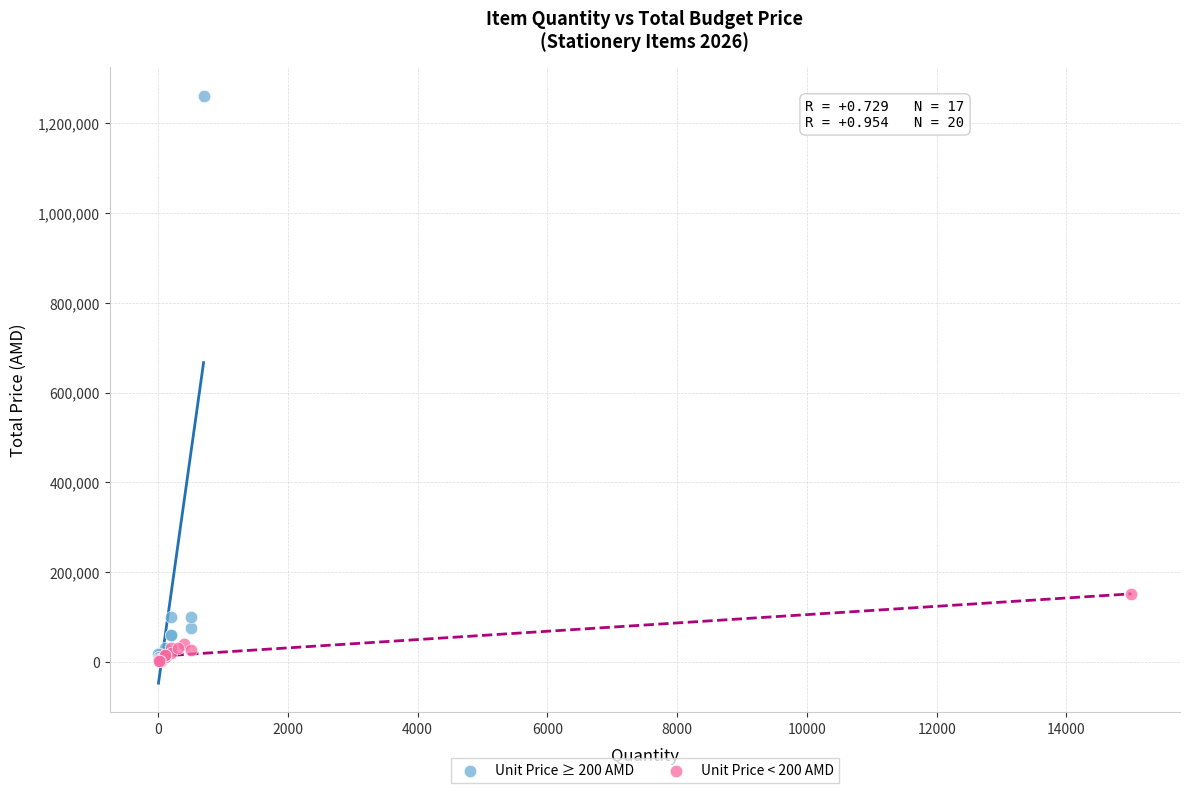

Which series has the largest Y range (max minus min)?

Unit Price ≥ 200 AMD